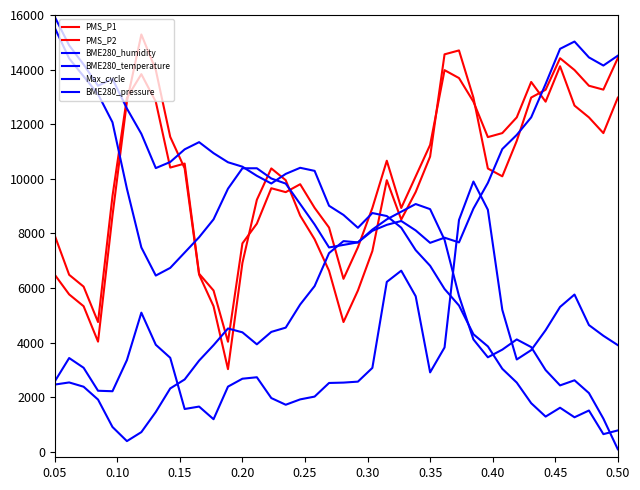

Is this an area chart (filled region under the line)?

No